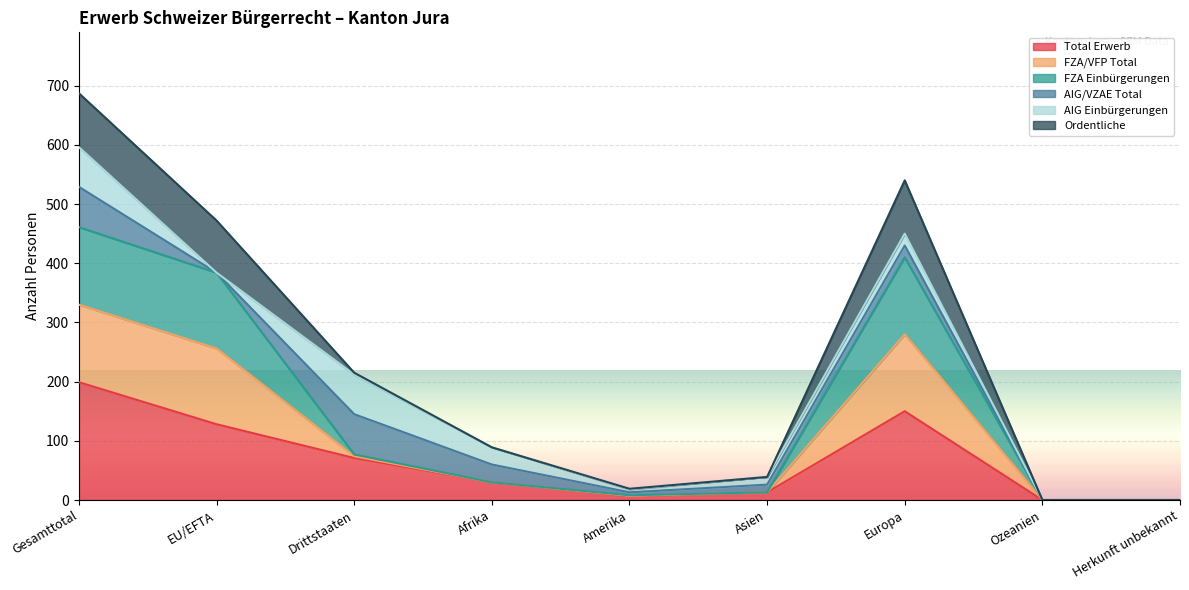

How many values in the Total Erwerb series exceed 30?

4